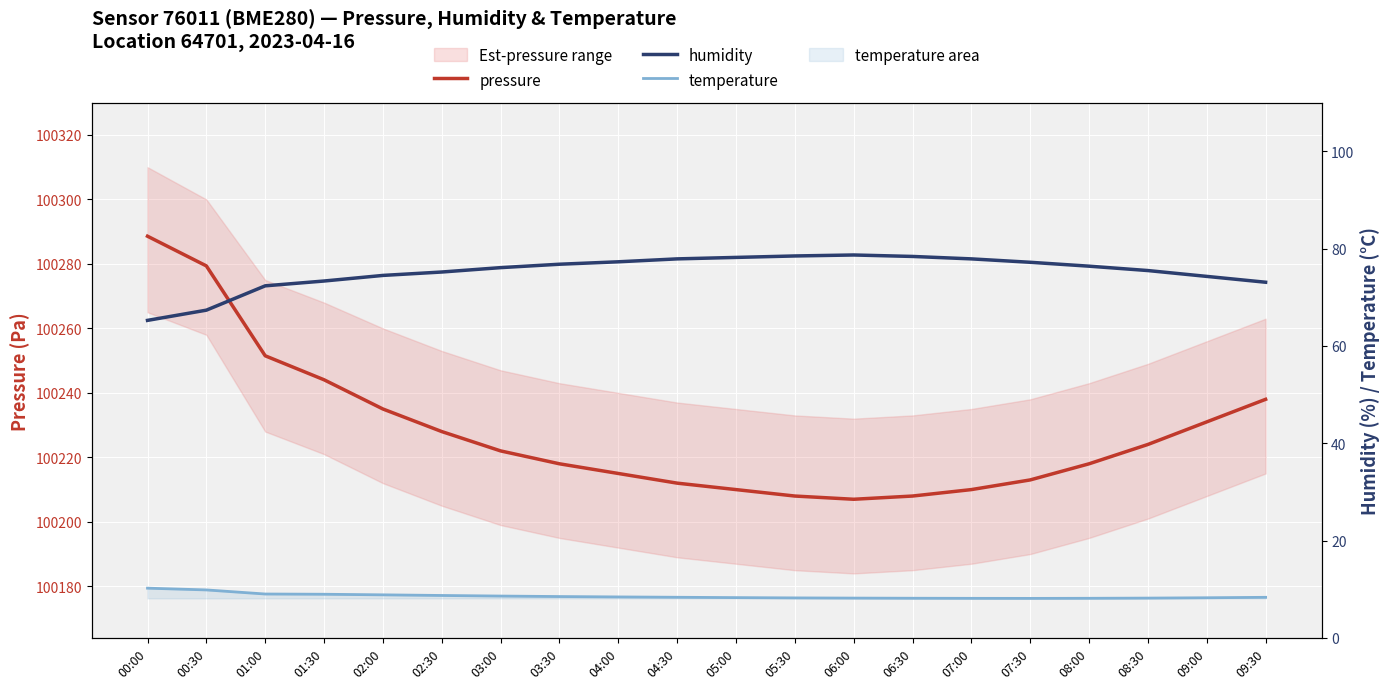

Reading right to left, transcribe all the data shown in this chart.

pressure: 100238.0	100231.0	100224.0	100218.0	100213.0	100210.0	100208.0	100207.0	100208.0	100210.0	100212.0	100215.0	100218.0	100222.0	100228.0	100235.0	100244.1	100251.5	100279.4	100288.6
humidity: 73.1	74.3	75.5	76.4	77.2	77.9	78.4	78.7	78.5	78.2	77.9	77.3	76.8	76.1	75.2	74.5	73.3	72.4	67.4	65.3
temperature: 8.3	8.2	8.2	8.1	8.1	8.1	8.2	8.2	8.2	8.3	8.3	8.4	8.5	8.6	8.7	8.8	9.0	9.0	9.9	10.2